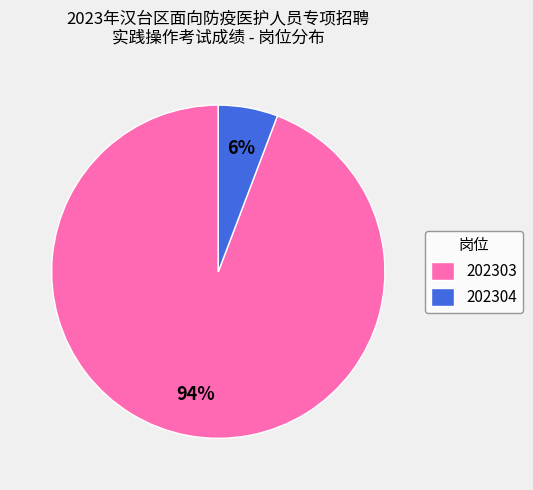

Is there any slice that represents more than half of the pie?

Yes